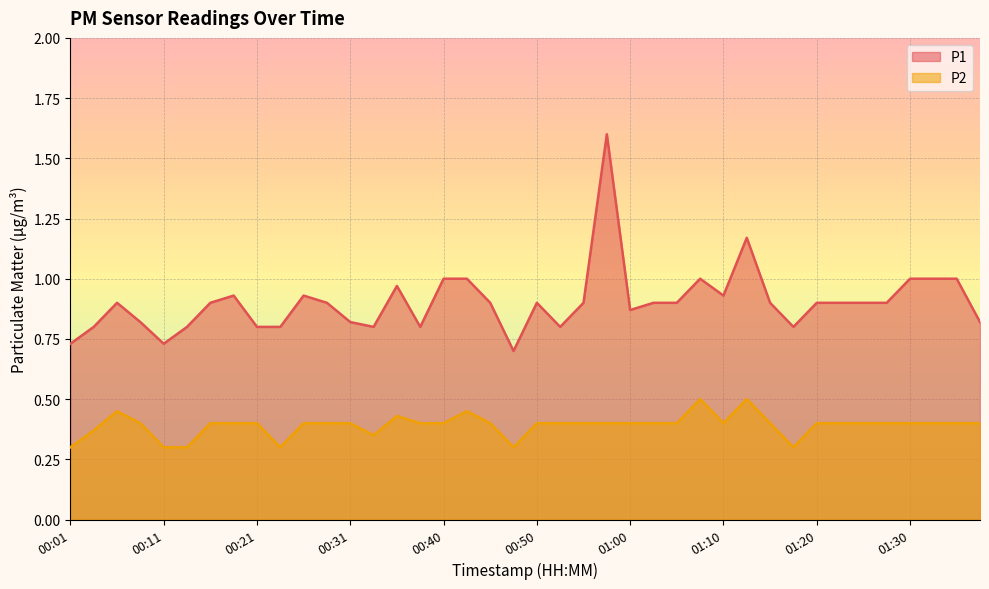

What position from the left is 00:48?

20